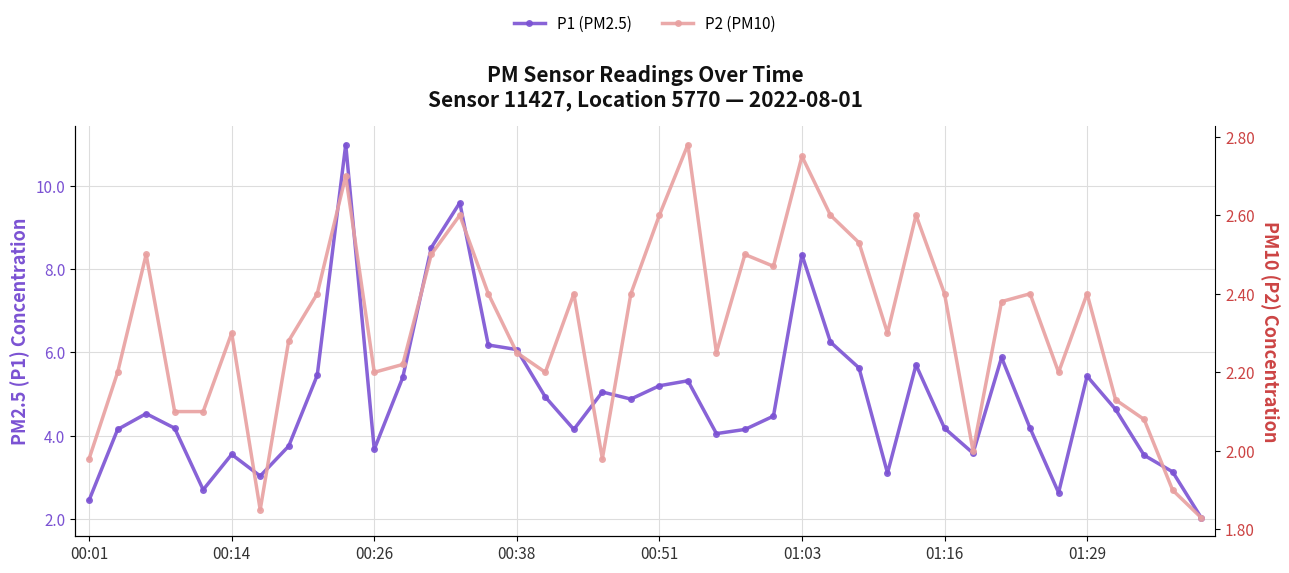

What are all the series names shown in the legend?

P1 (PM2.5), P2 (PM10)